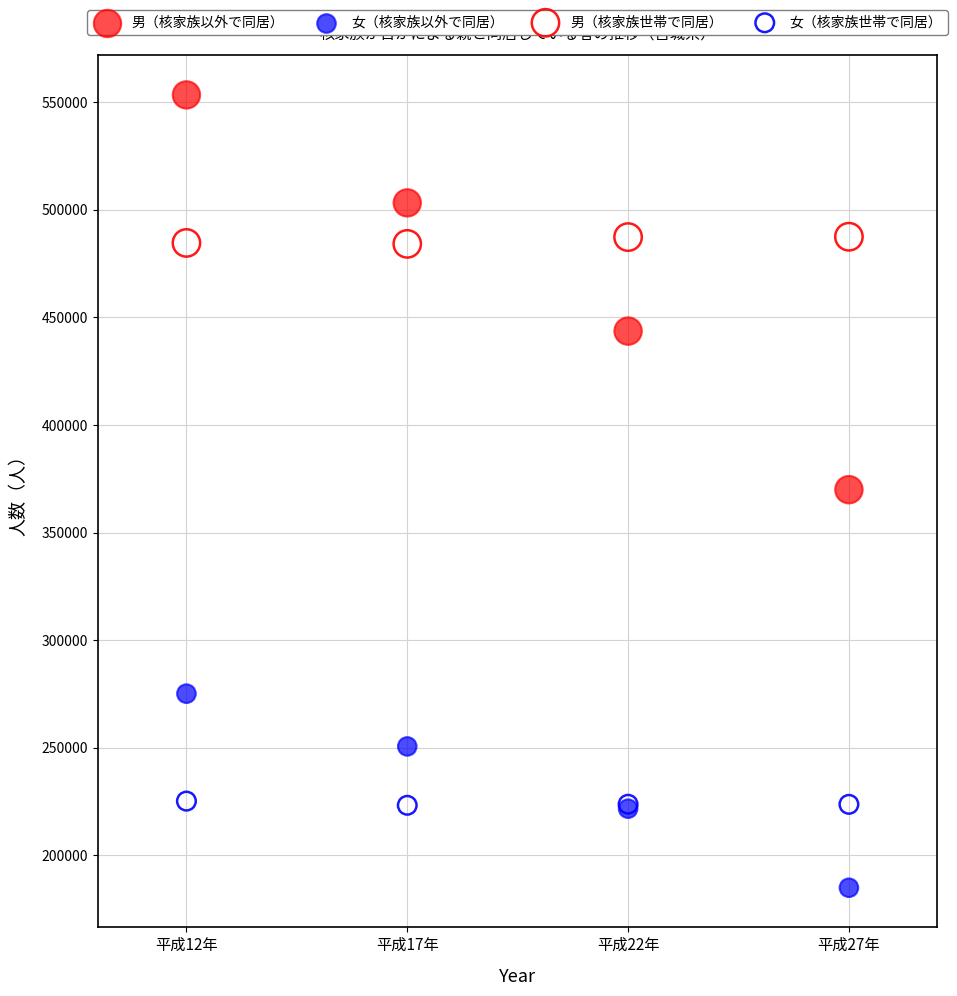

What are all the series names shown in the legend?

男（核家族以外で同居）, 女（核家族以外で同居）, 男（核家族世帯で同居）, 女（核家族世帯で同居）